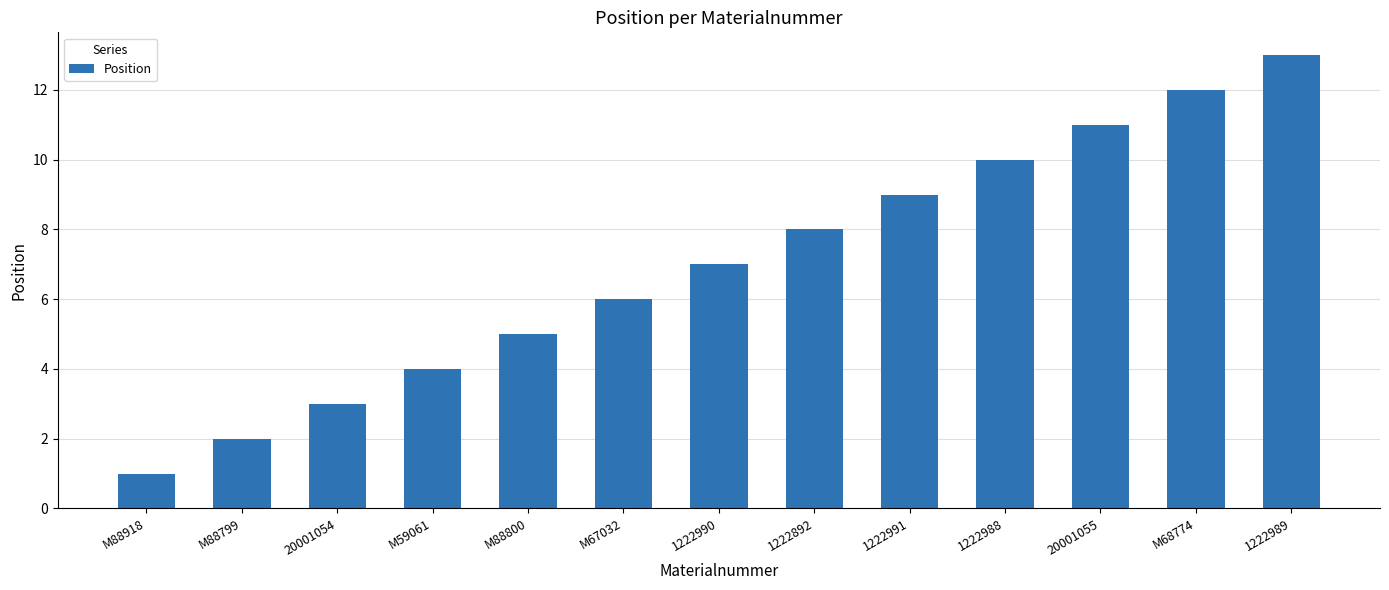

Which label corresponds to the largest value in the chart?

1222989